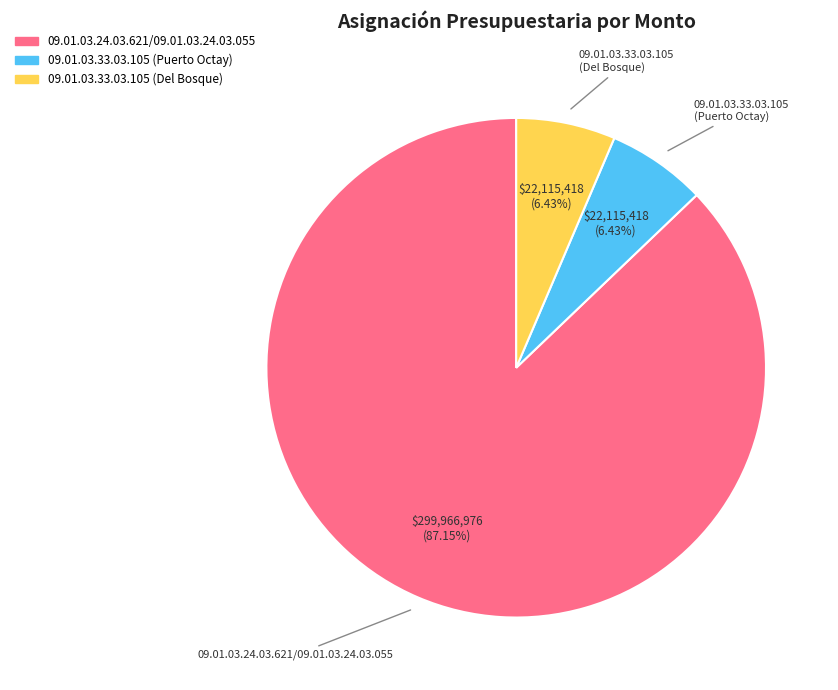

Is there any slice that represents more than half of the pie?

Yes